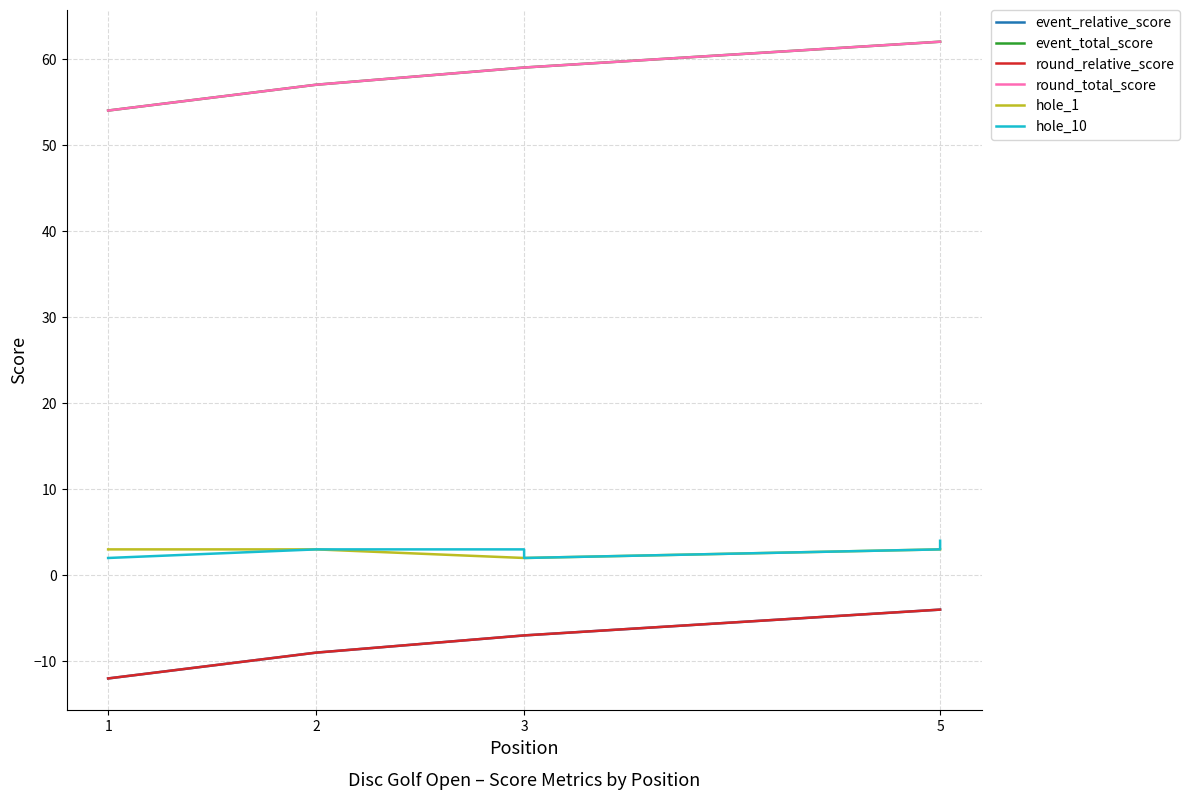

Does the chart have visible grid lines?

Yes